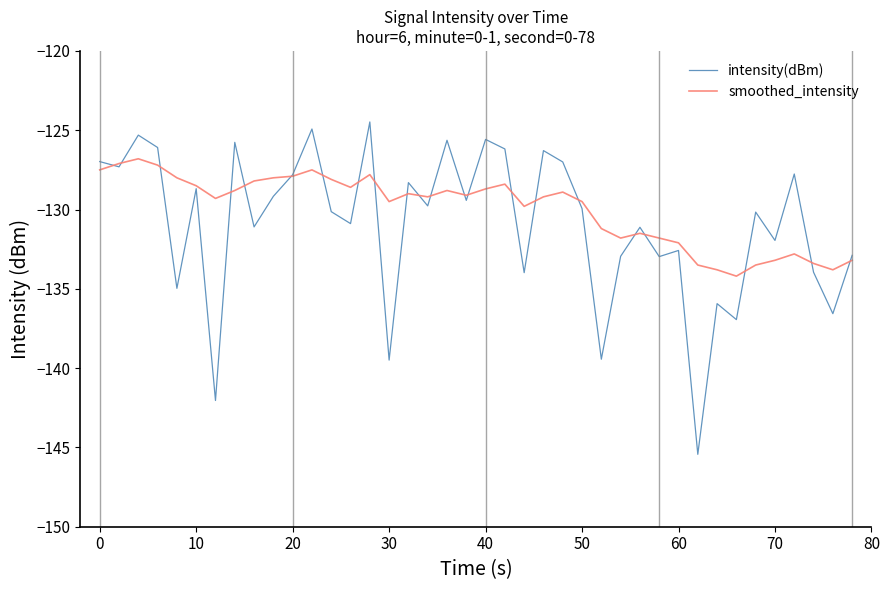

Which series has the largest range (max minus min)?

intensity(dBm)